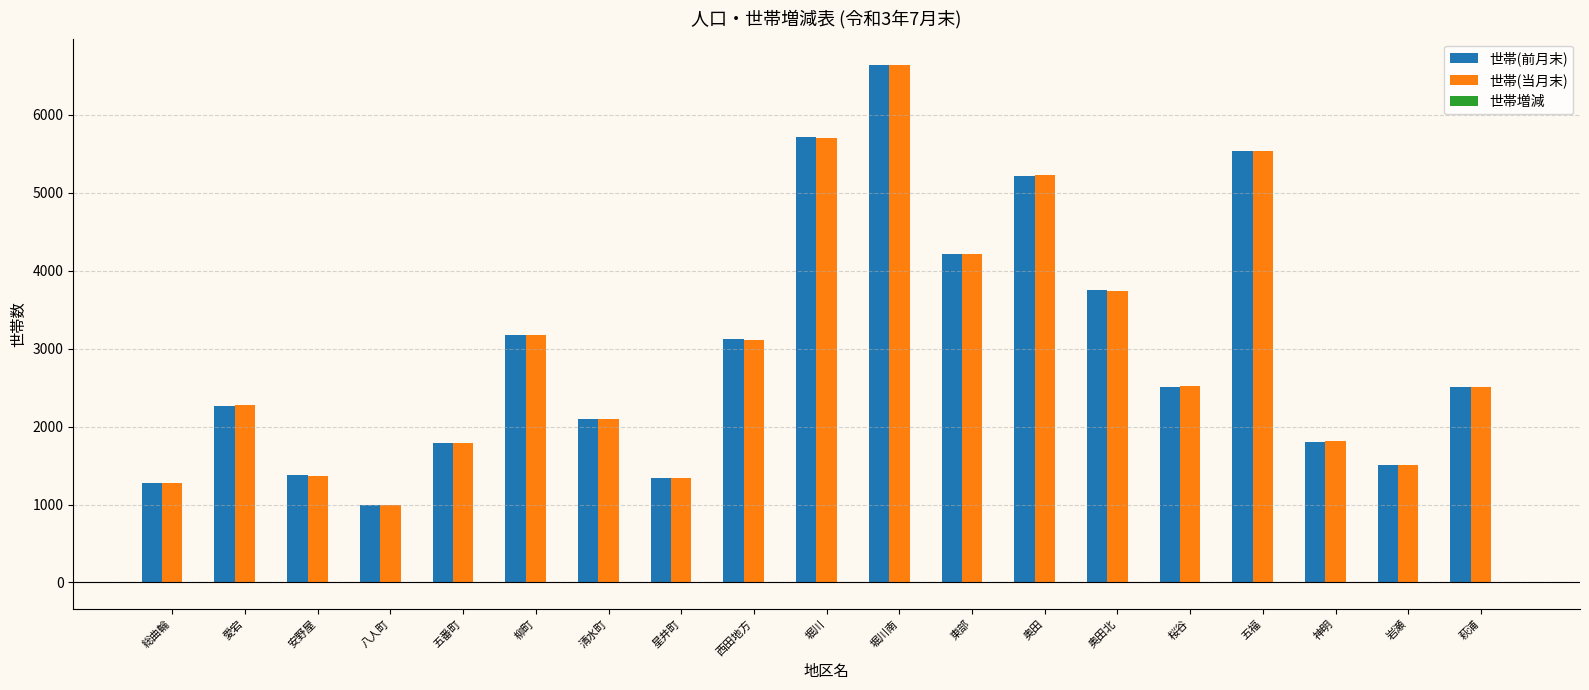

The 世帯(前月末) series shows 2269 at 愛宕. True or false?

True